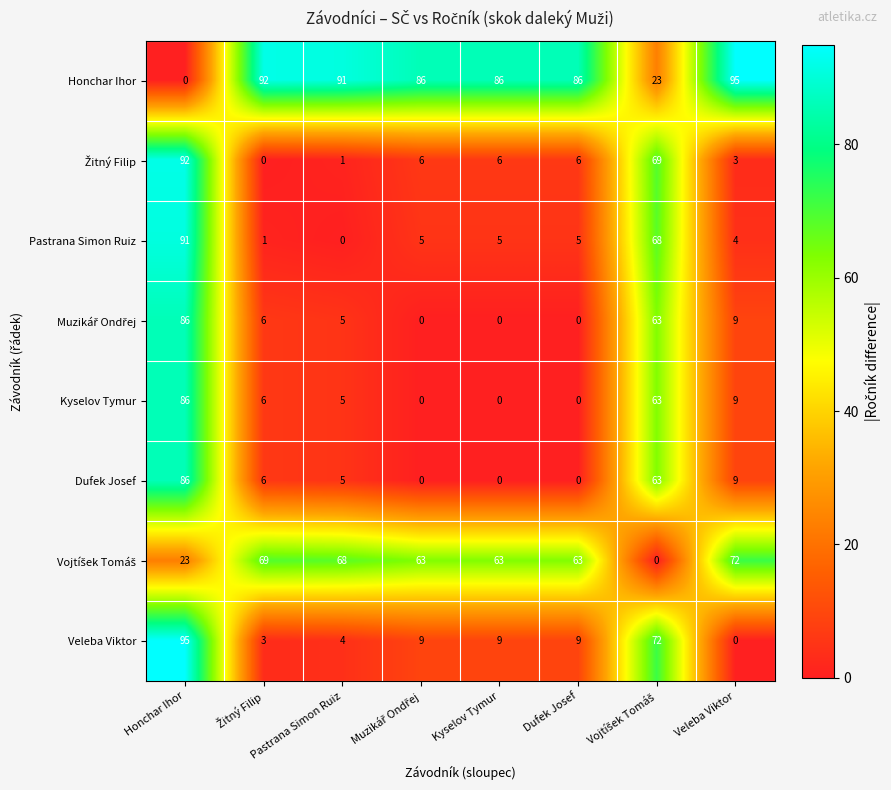

What is the sum of all Kyselov Tymur values?

169